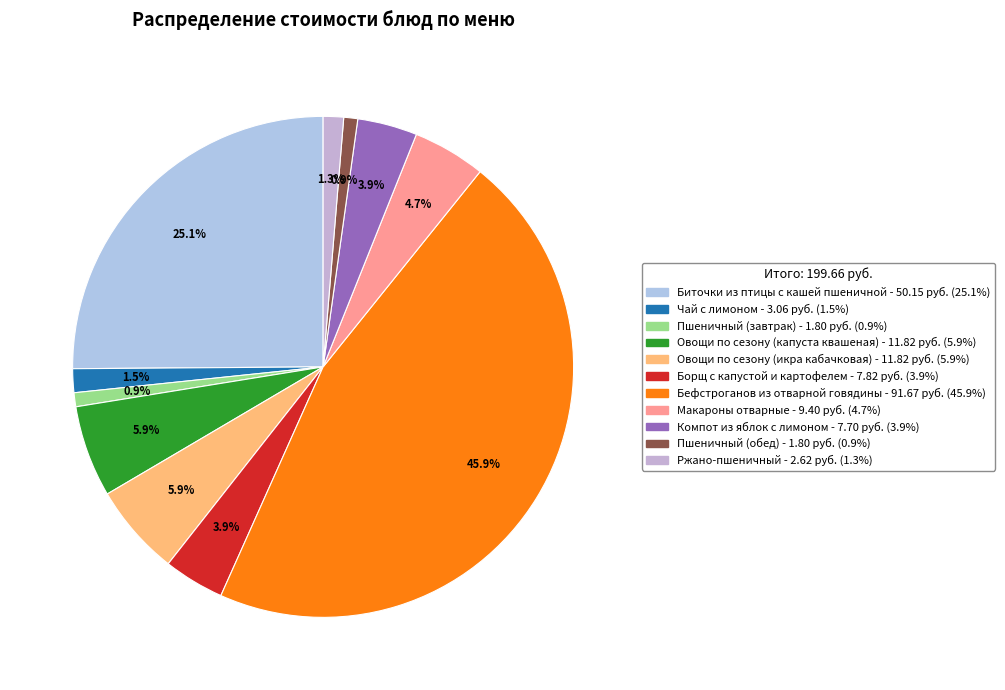

To the nearest percent, what is the combined percentage of Макароны отварные and Компот из яблок с лимоном?

9%